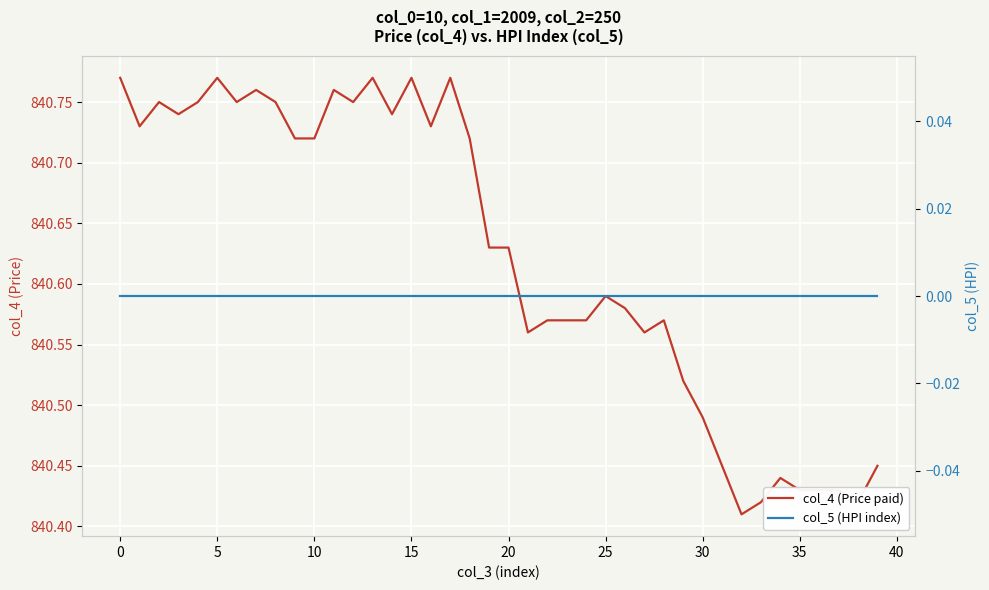

True or false: col_5 (HPI index) has more than 0 interior local peaks.

False